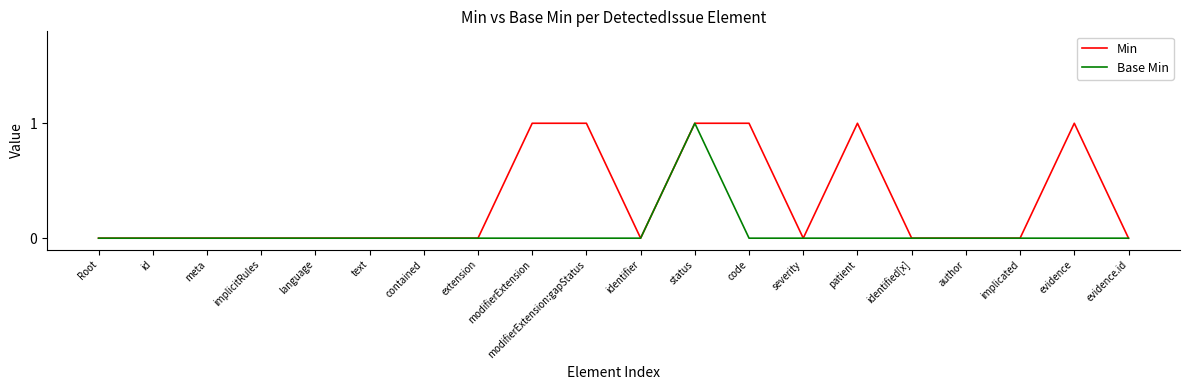

At which category is the sum across all series the highest?

status